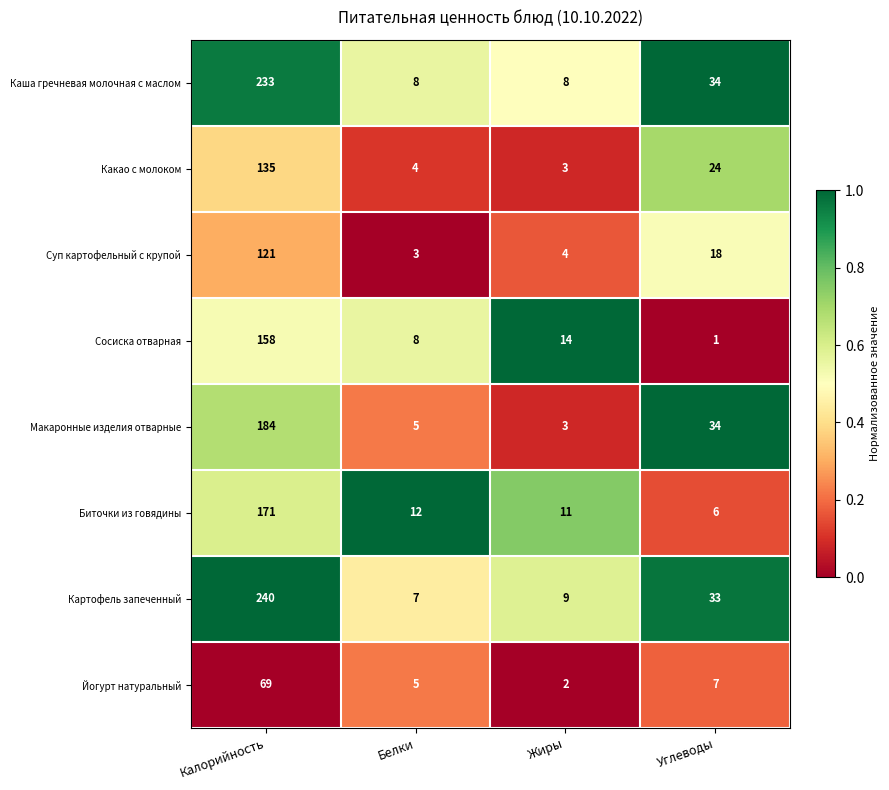

Which series changed the most between Калорийность and Белки?

Картофель запеченный